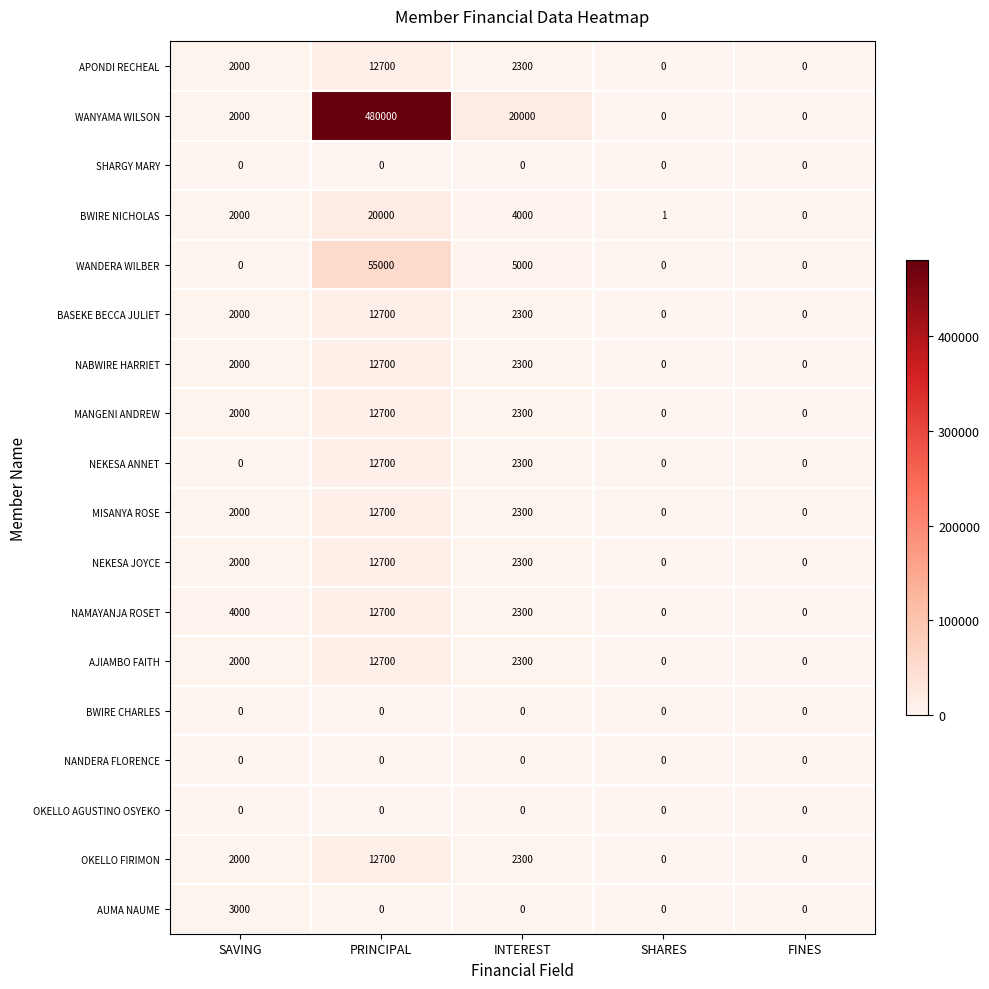

Which series changed the most between PRINCIPAL and INTEREST?

WANYAMA WILSON